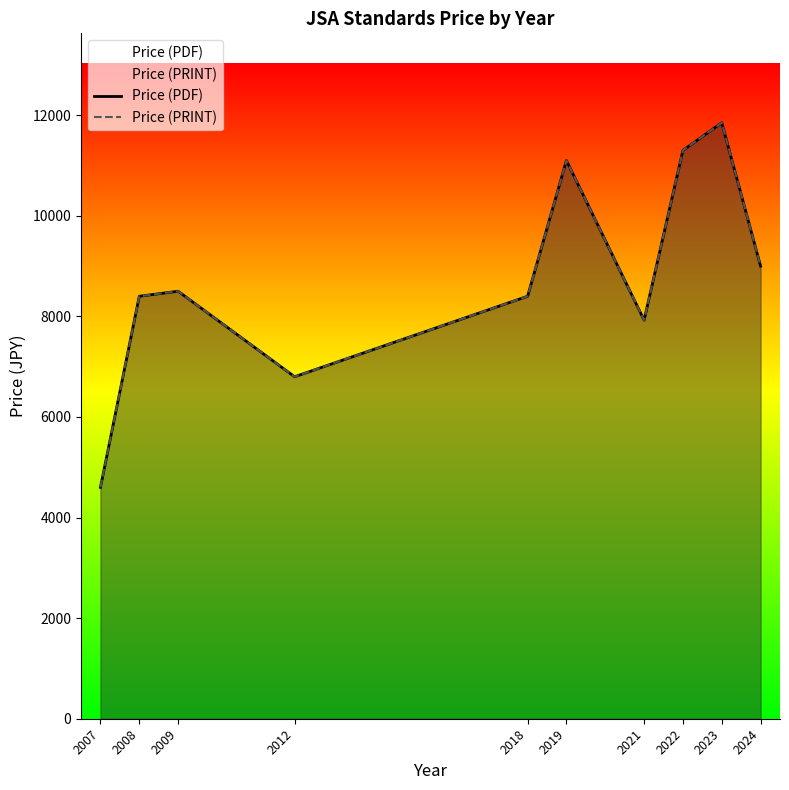

Reading left to right, what are all the values shown in this chart?

Price (PDF): 4600	8400	8500	6800	8400	11100	7925	11300	11850	9000
Price (PRINT): 4600	8400	8500	6800	8400	11100	7925	11300	11850	9000